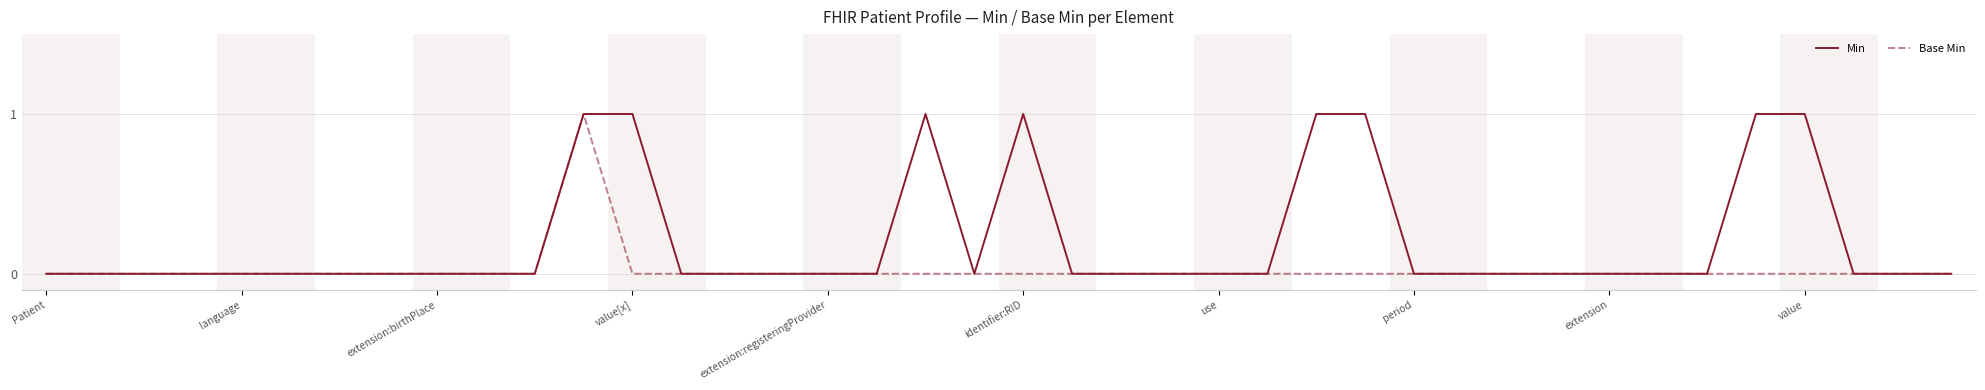

Which series has the largest total across all categories?

Min